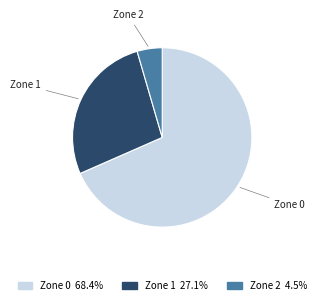

Is there a majority slice in this chart?

Yes